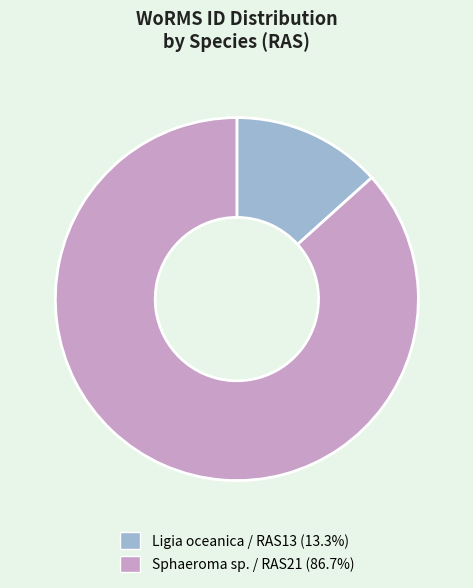

Is there any slice that represents more than half of the pie?

Yes